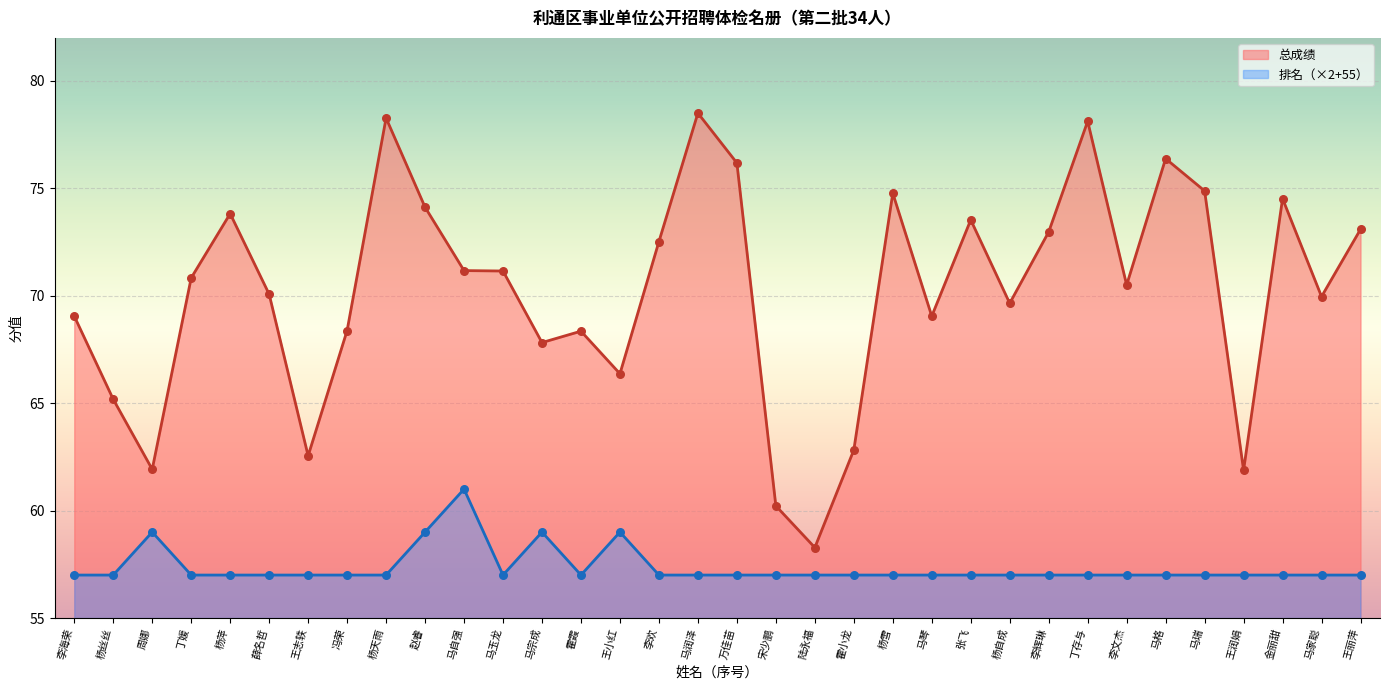

Which series has the largest Y range (max minus min)?

总成绩